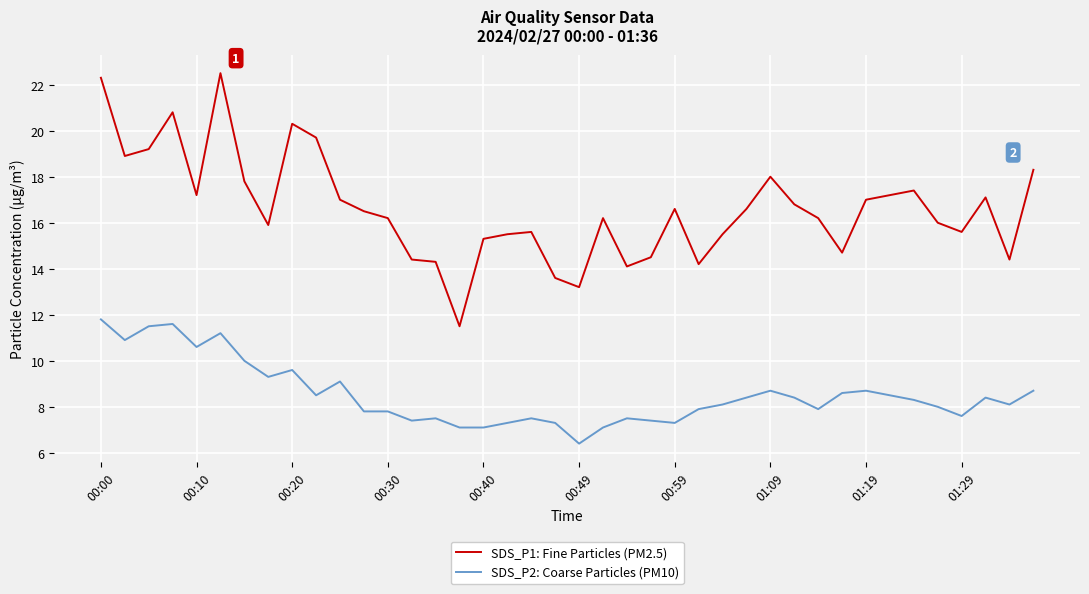

List the series in order of their peak value, lowest first.

SDS_P2: Coarse Particles (PM10), SDS_P1: Fine Particles (PM2.5)